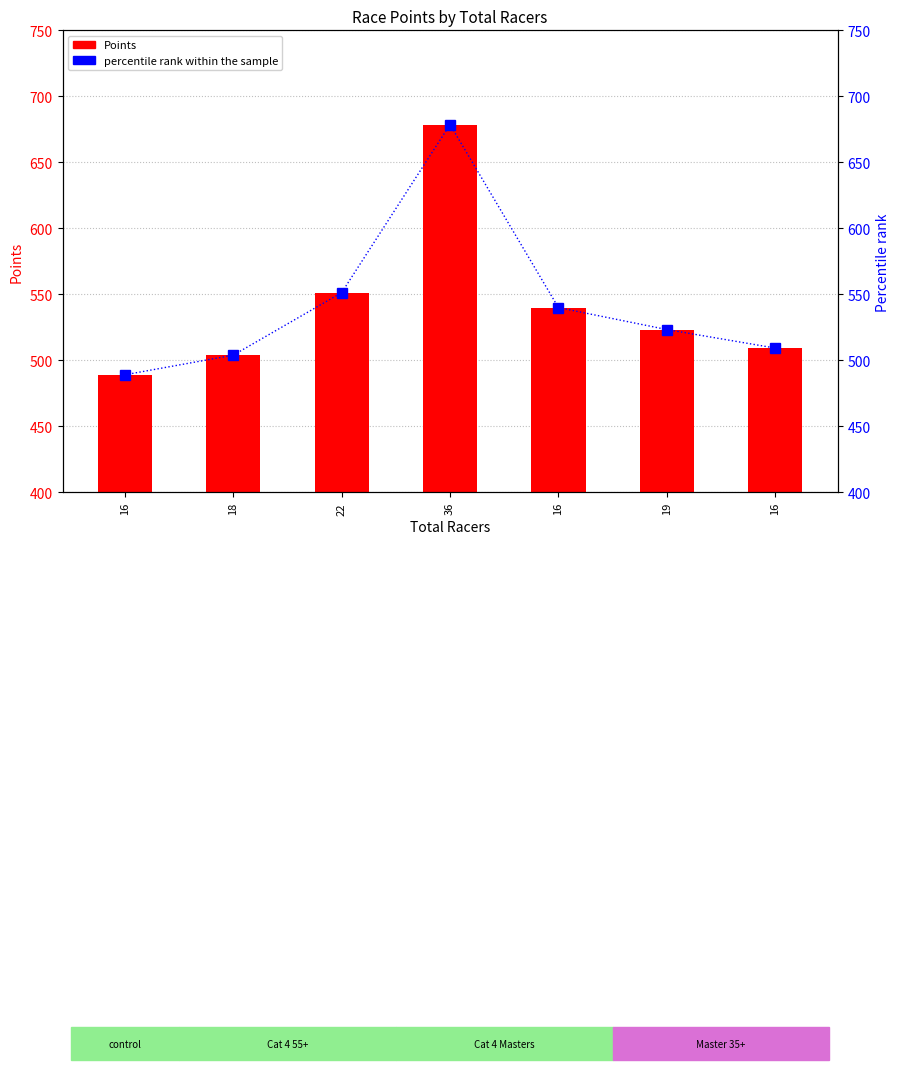

Between 18 and 16, which series saw the biggest shift?

Points